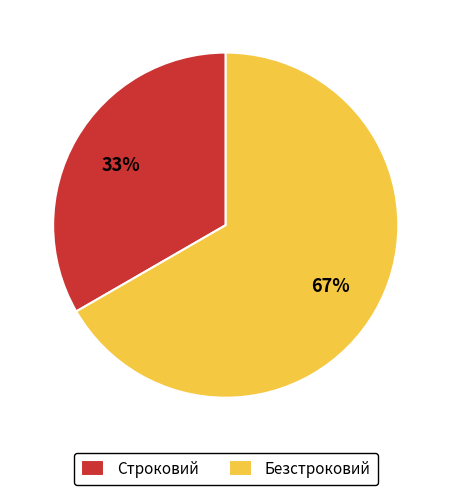

To the nearest percent, what portion does Безстроковий represent?

67%